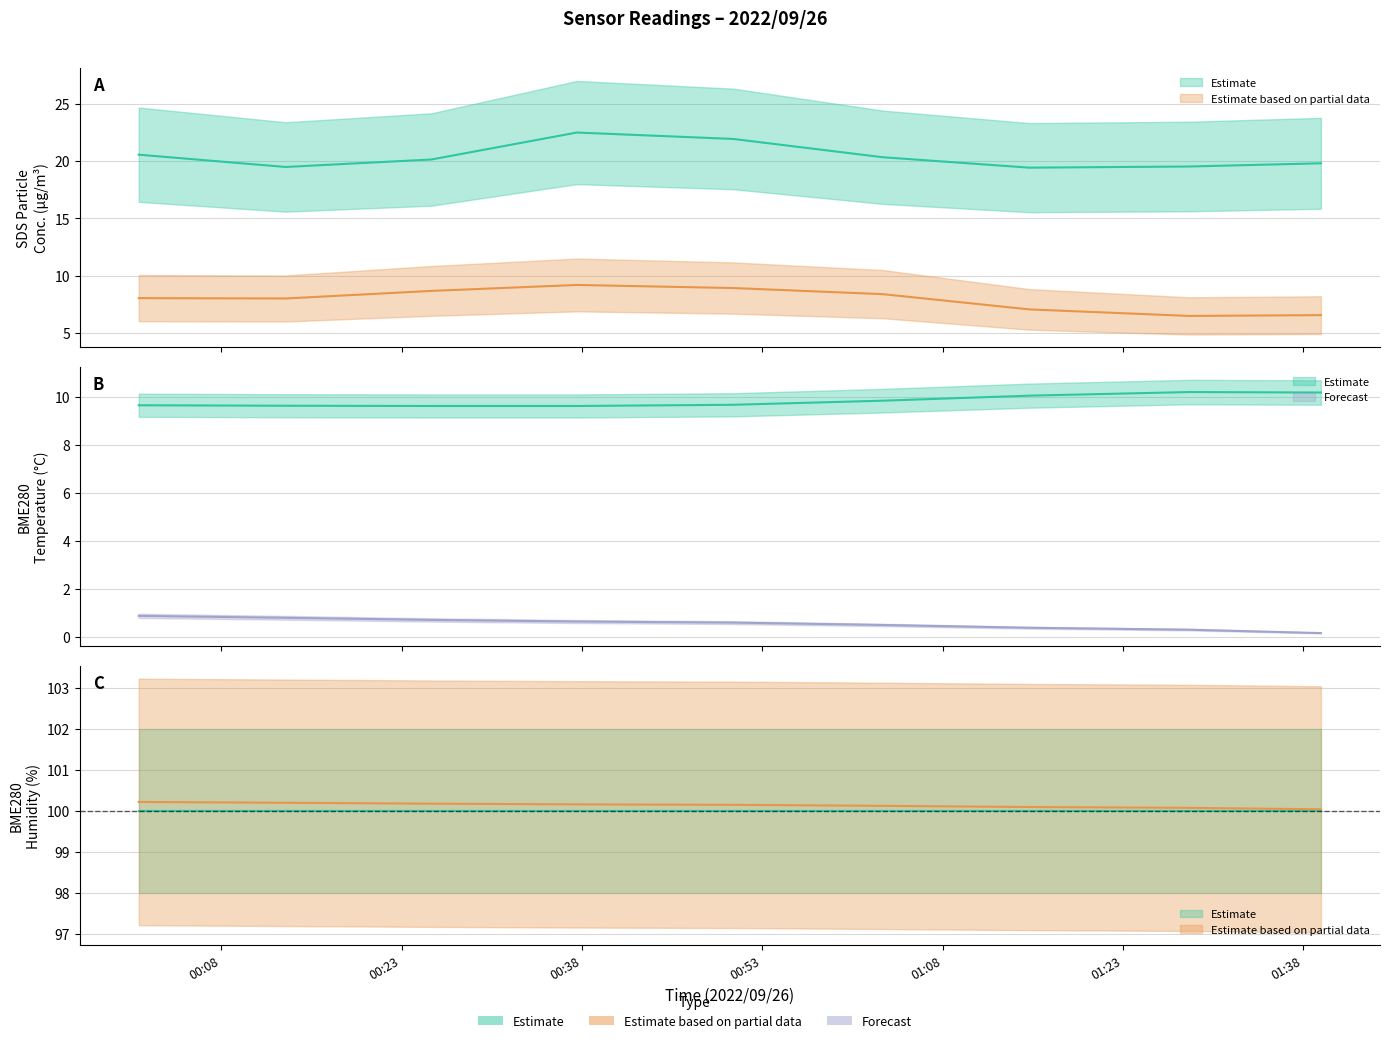

What is the smallest value displayed?

6.5